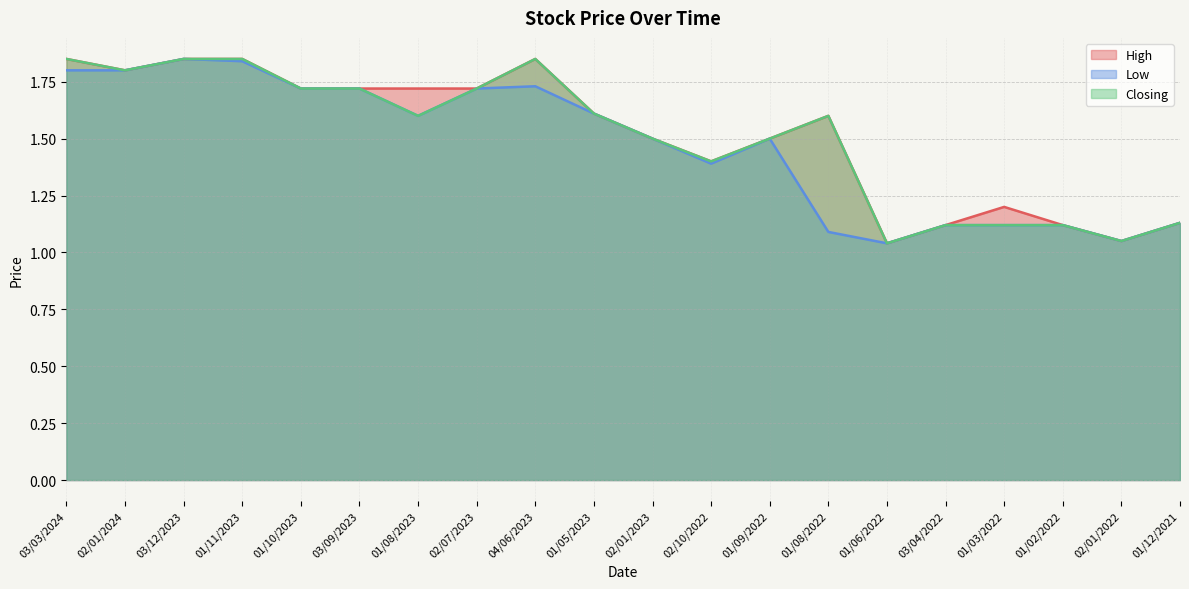

At which category does Low reach its first local valley?

01/08/2023